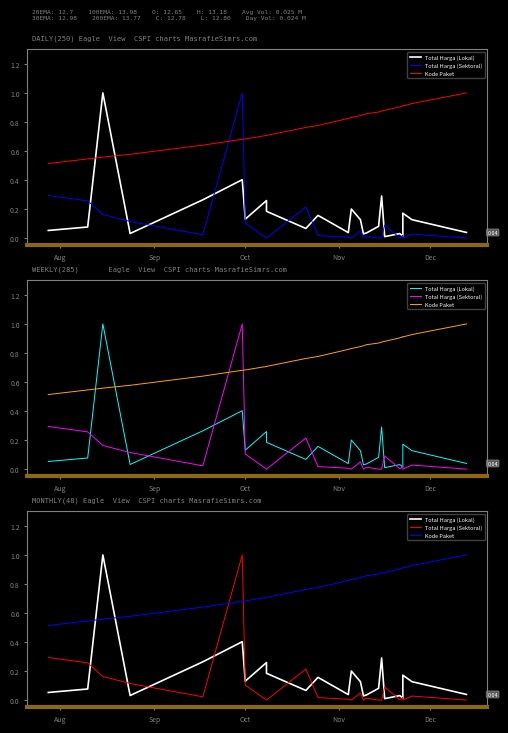

What are all the series names shown in the legend?

Total Harga (Lokal), Total Harga (Sektoral), Kode Paket